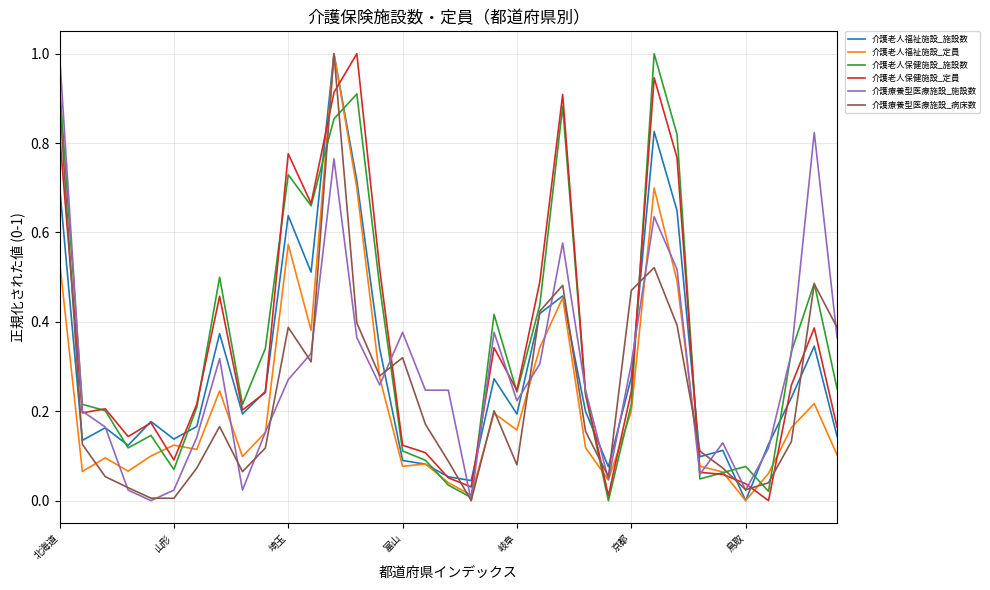

True or false: 介護老人保健施設_施設数 and 介護老人福祉施設_定員 intersect in this chart.

True